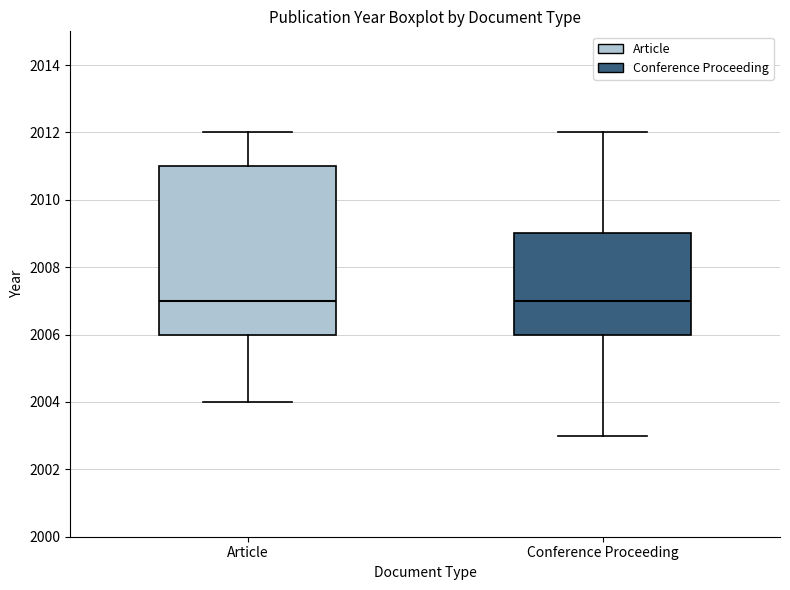

Which box is the tallest, from its lower edge to its upper edge?

Article